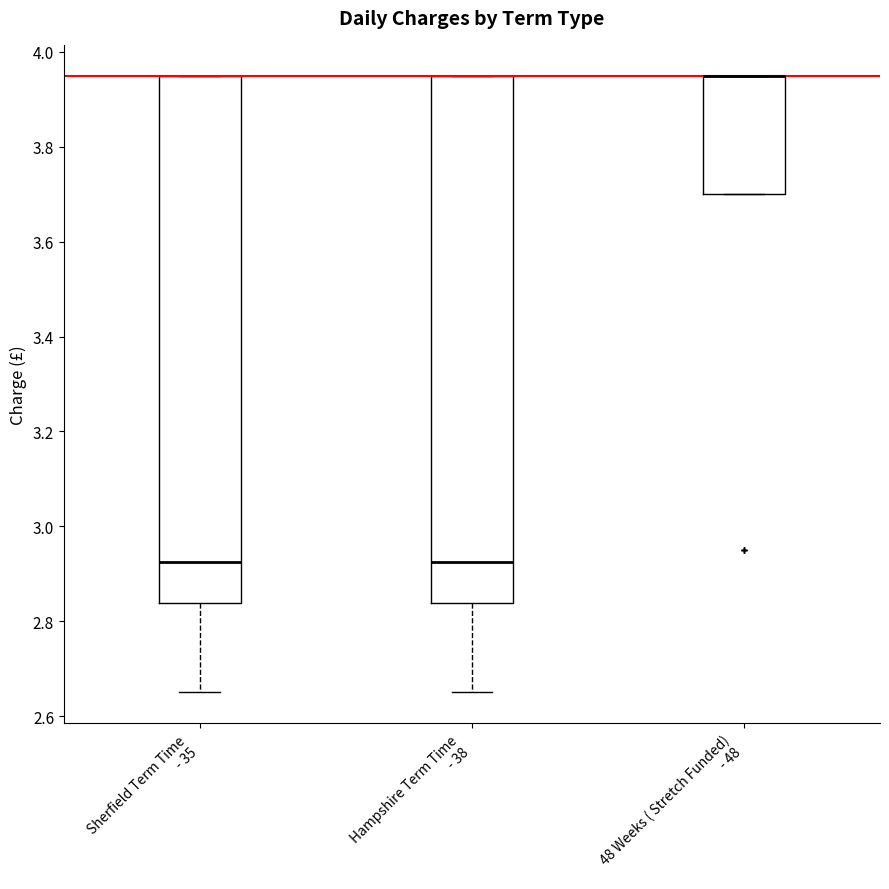

Reading left to right, read every box against the y-axis: the position of its median line, the range the box covers, and the ends of its whiskers. The values are not printed on the chart, so give them approximately, as read against the axis.

Sherfield Term Time - 35: median 2.92, box 2.84 to 3.96, whiskers 2.66 to 3.96
Hampshire Term Time - 38: median 2.92, box 2.84 to 3.96, whiskers 2.66 to 3.96
48 Weeks ( Stretch Funded) - 48: median 3.96 (drawn on the box's upper edge), box 3.70 to 3.96, whiskers 3.70 to 3.96